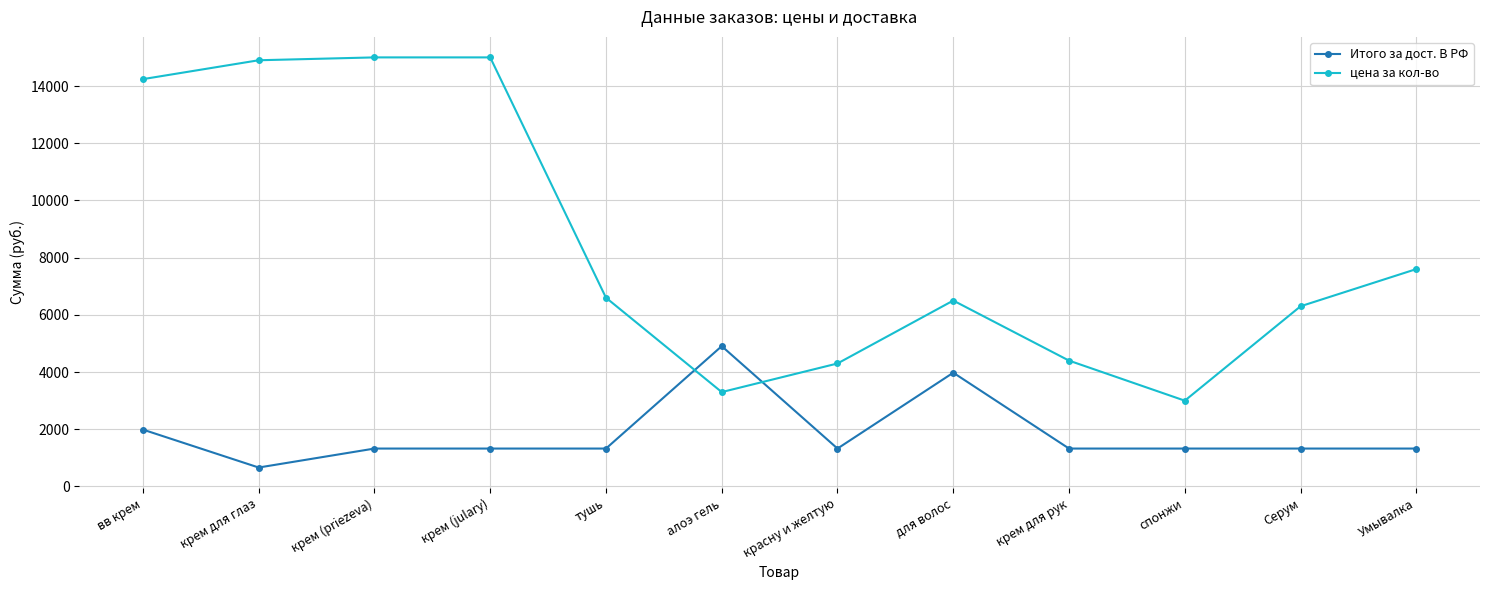

Which series ends up on top after the final intersection of Итого за дост. В РФ and цена за кол-во?

цена за кол-во